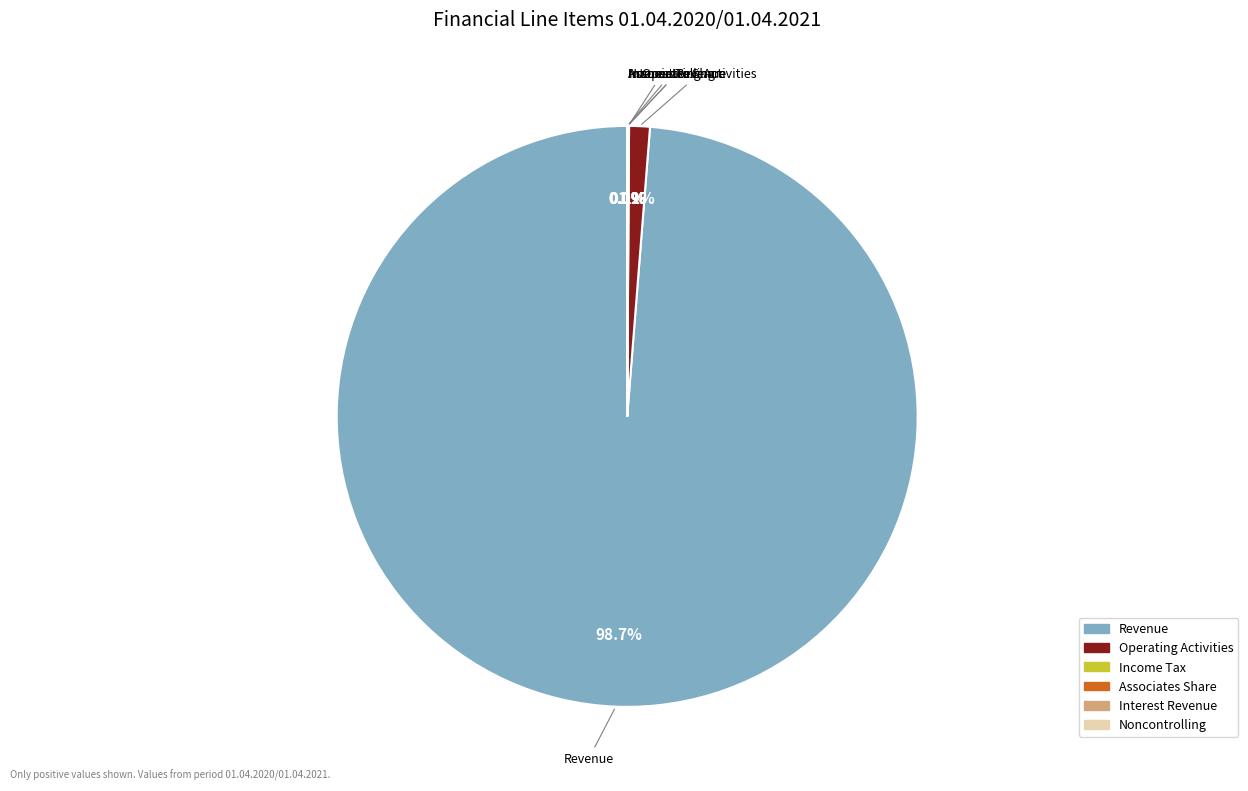

Is there any slice that represents more than half of the pie?

Yes